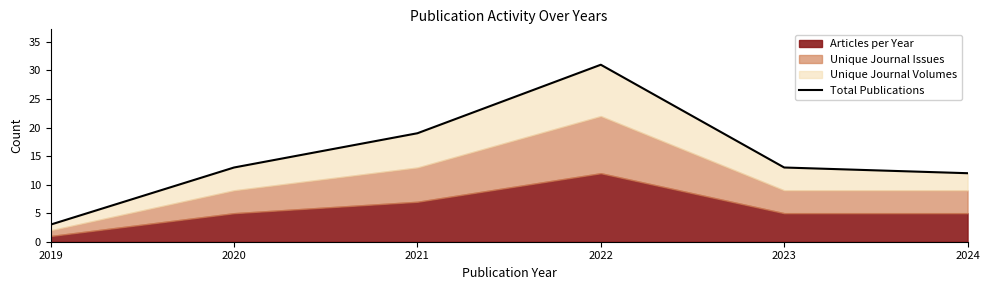

List the labels in order of value, smallest first.

2019, 2024, 2020, 2023, 2021, 2022